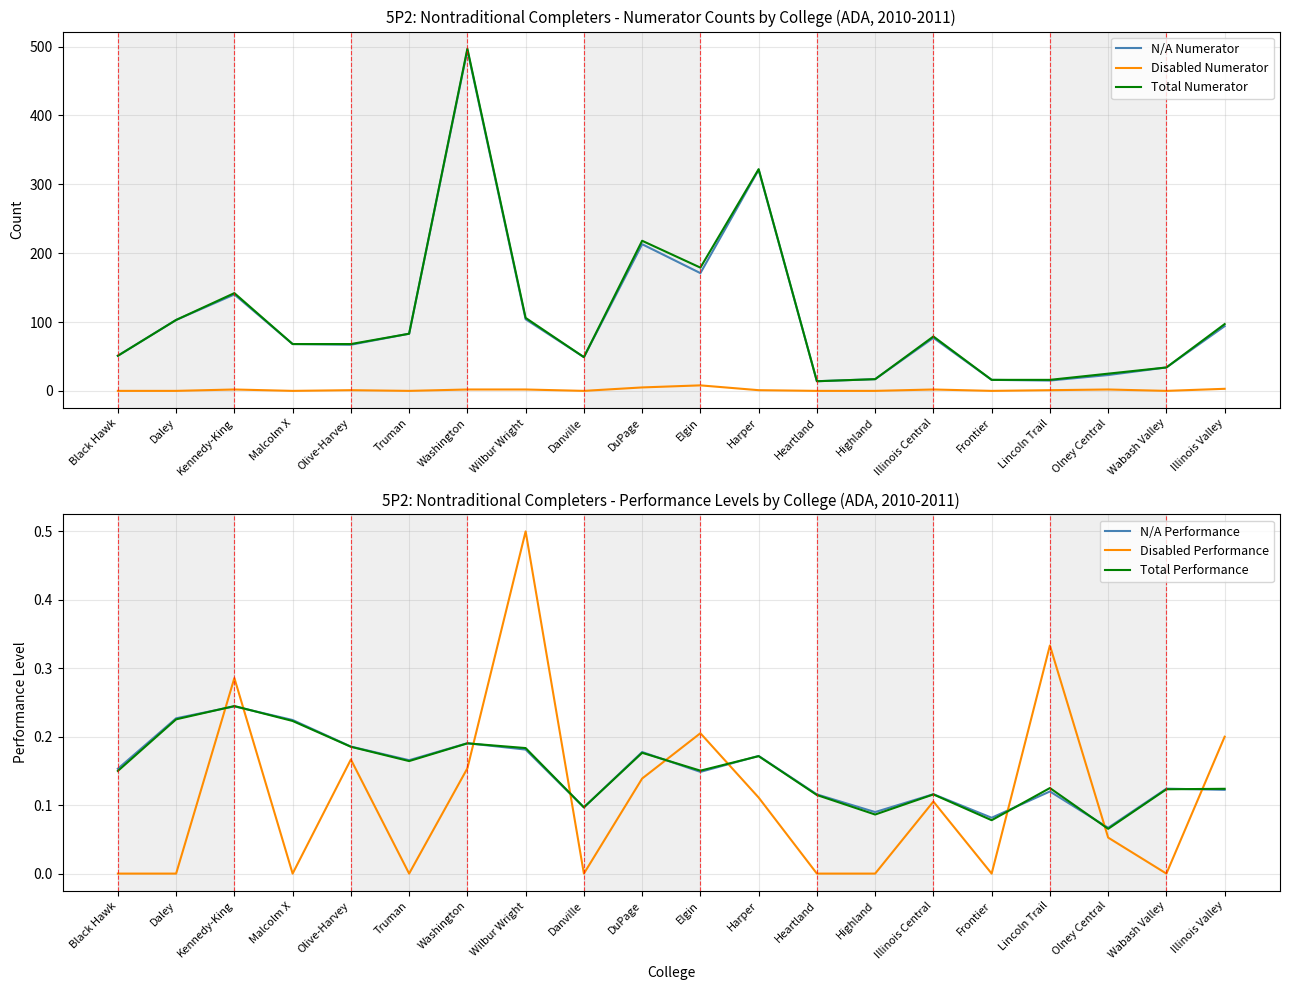

True or false: N/A Numerator and N/A Performance cross at least once.

False